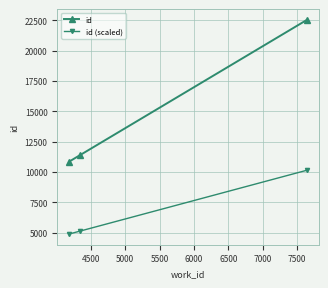

What is the average value of the id series?

14920.7